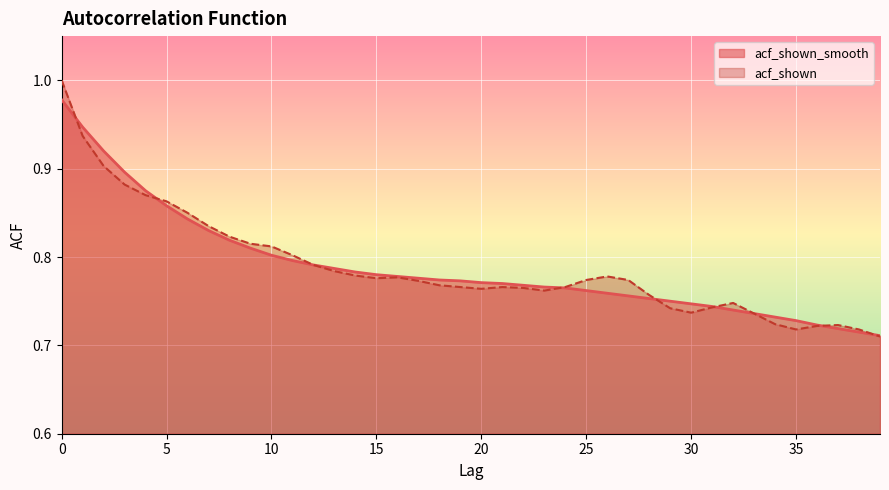

At 30, list the series in order from largest to smallest.

acf_shown_smooth, acf_shown